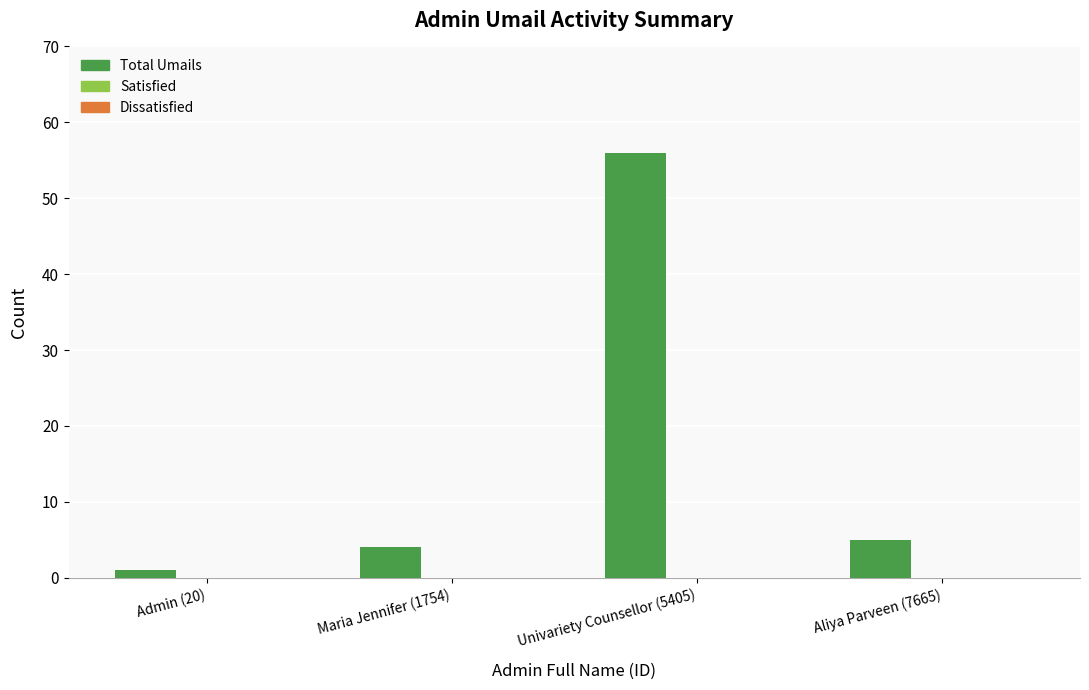

The value at Aliya Parveen (7665) is 2. True or false?

False